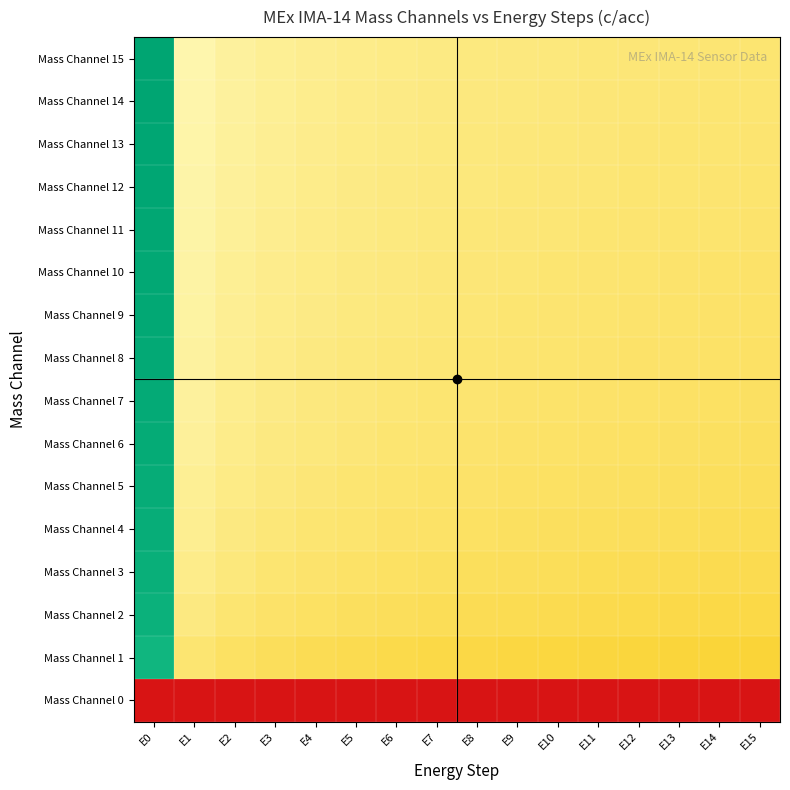

At how many categories does at least one series exceed 0?

16